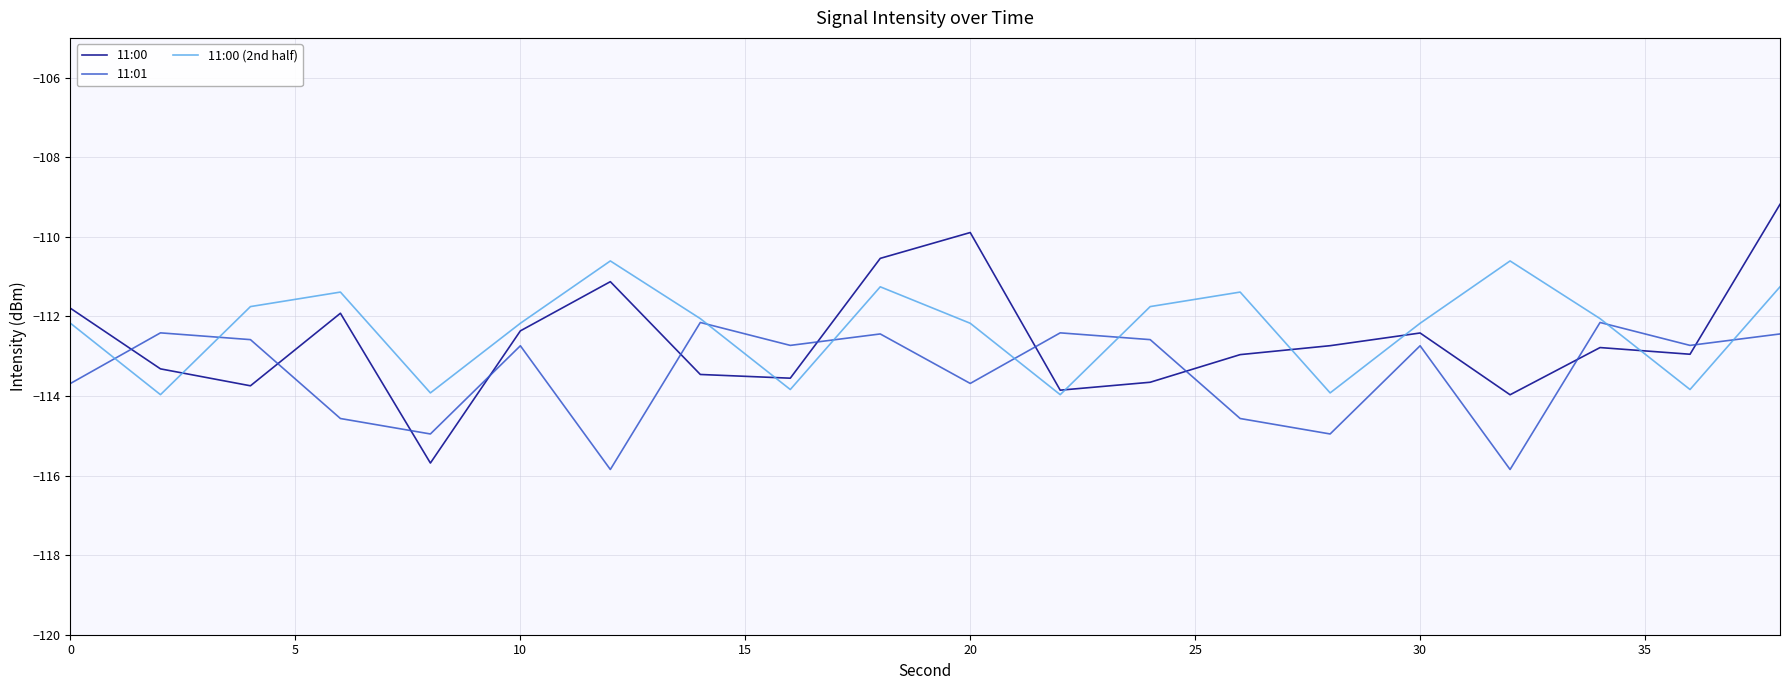

Count the number of data series in this chart.

3